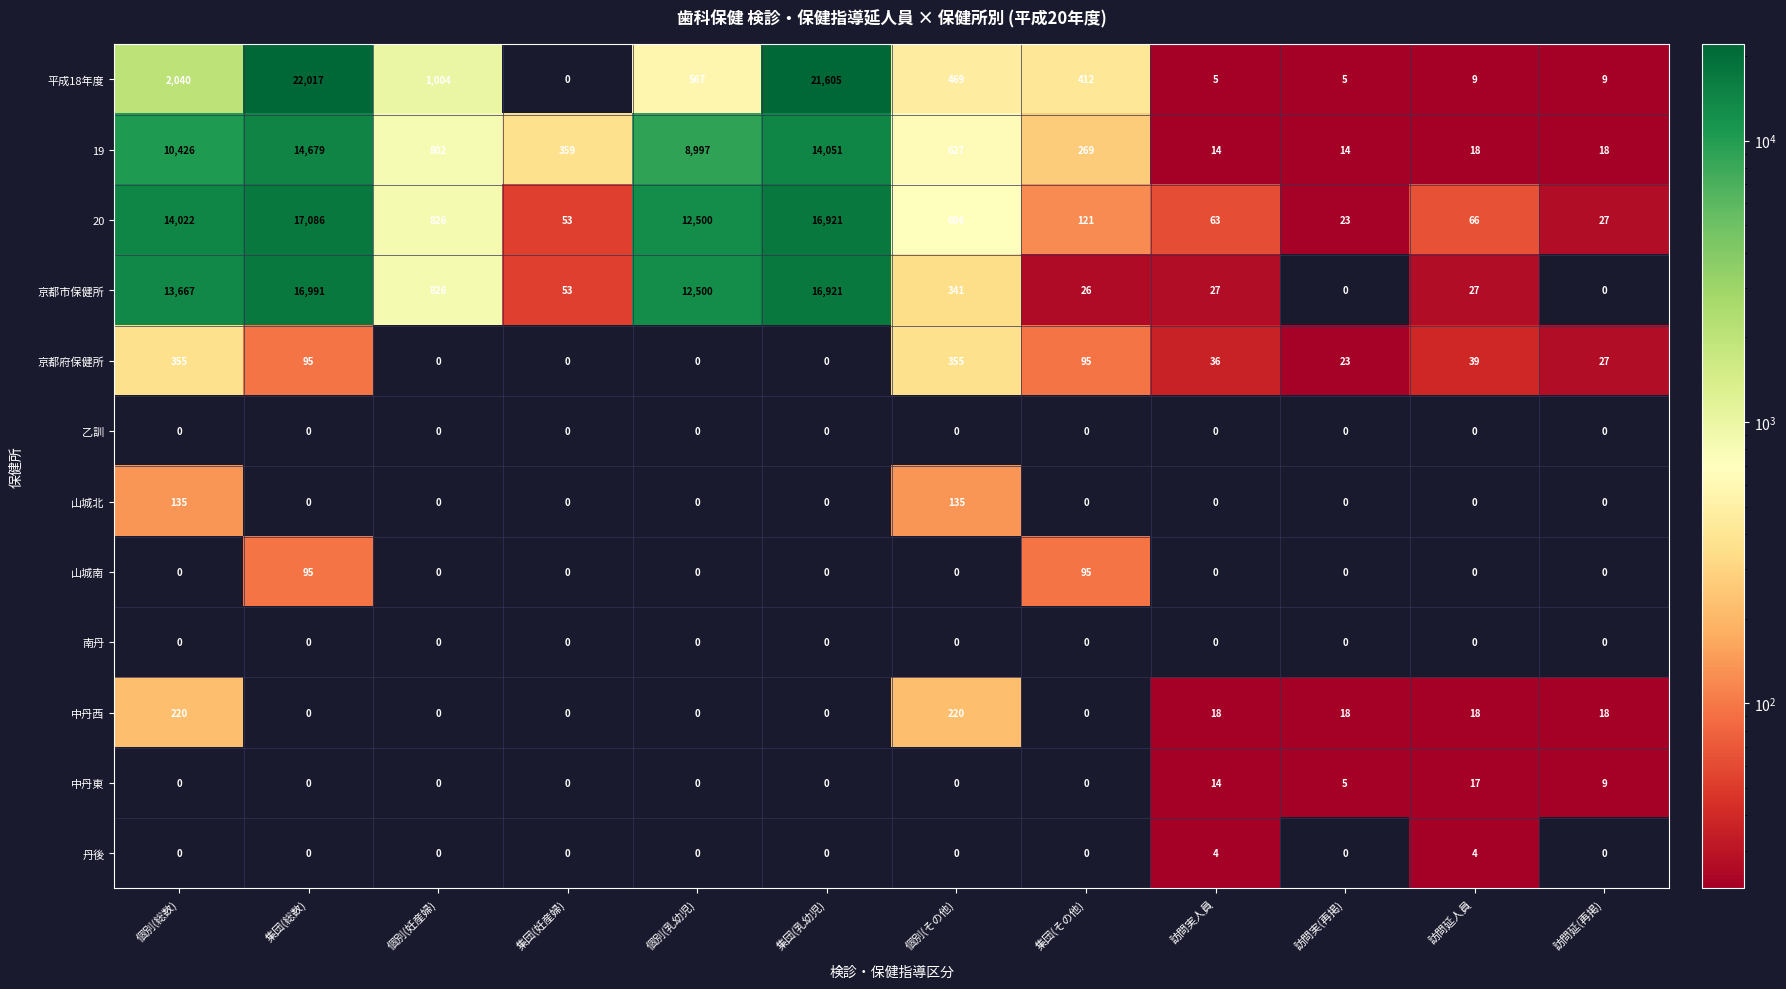

Between 訪問実(再掲) and 訪問延人員, which series saw the biggest shift?

20